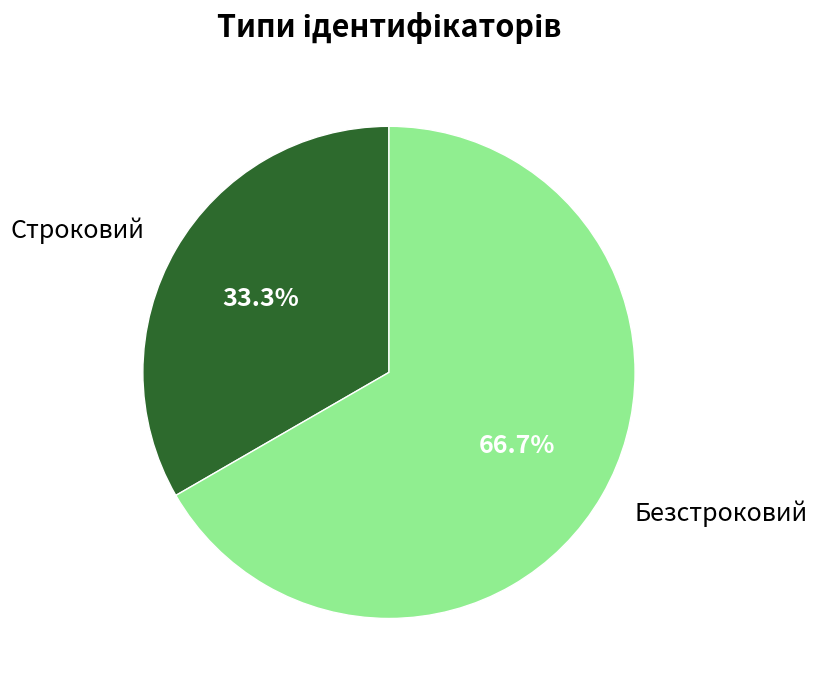

Which category has the smallest portion of the pie?

Строковий